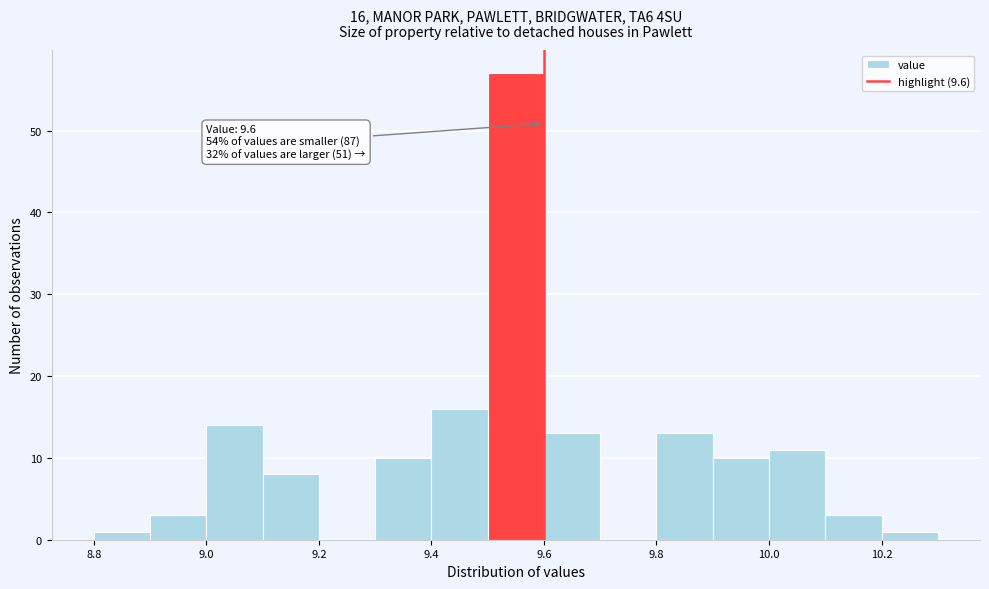

Which range on the x-axis has the tallest bar?

9.5 to 9.6